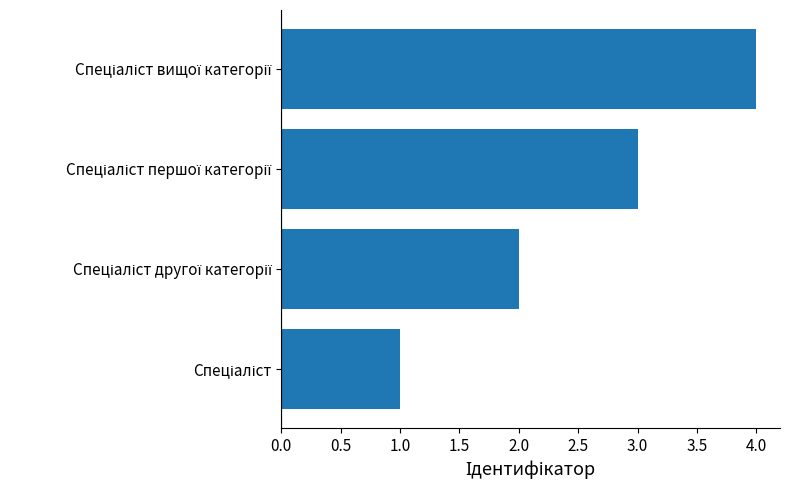

Count the number of data series in this chart.

1